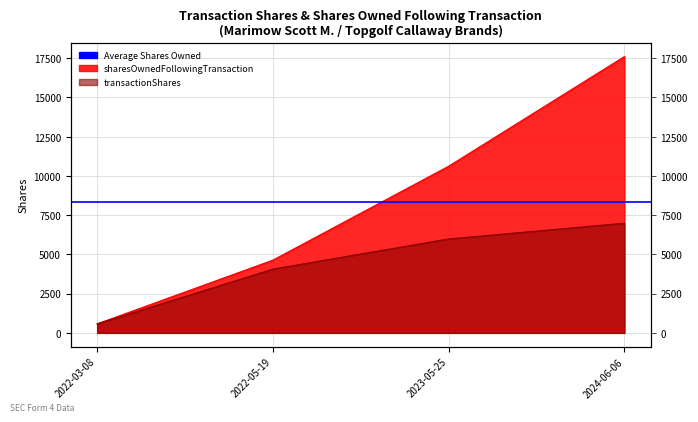

Which series has the largest range (max minus min)?

sharesOwnedFollowingTransaction